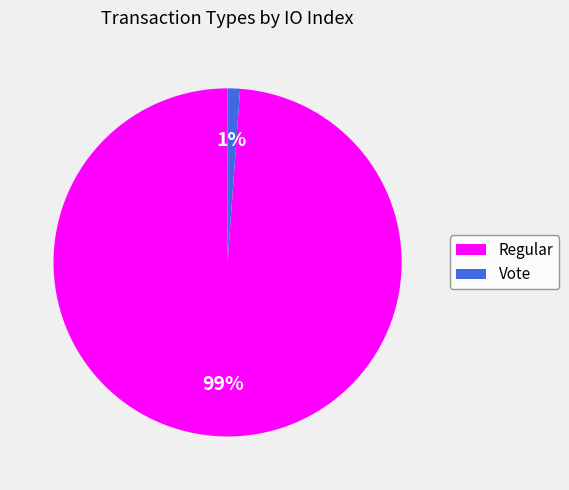

To the nearest percent, what is the difference between the Regular and Vote slice percentages?

98%